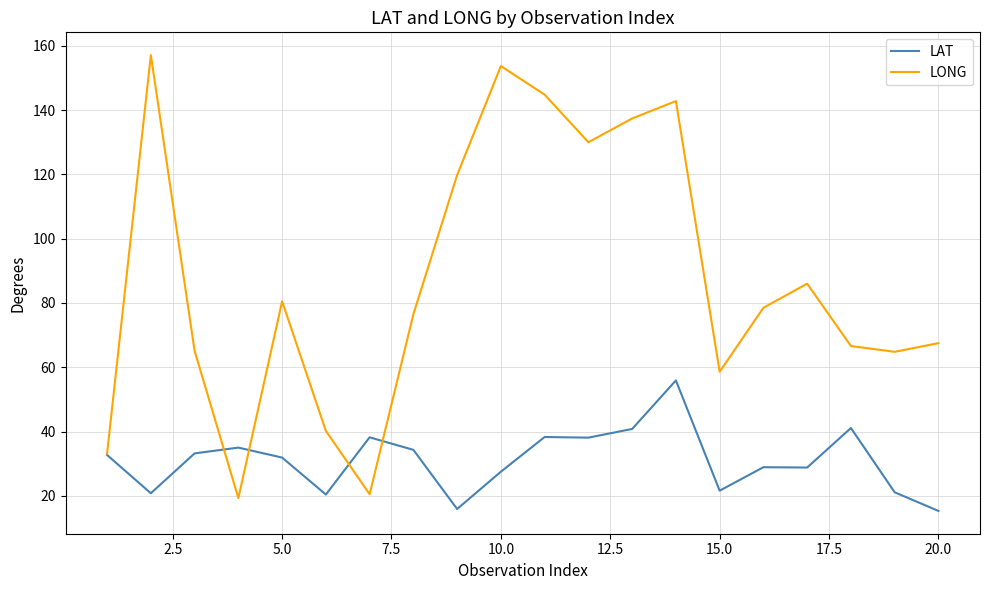

Which series has the largest range (max minus min)?

LONG